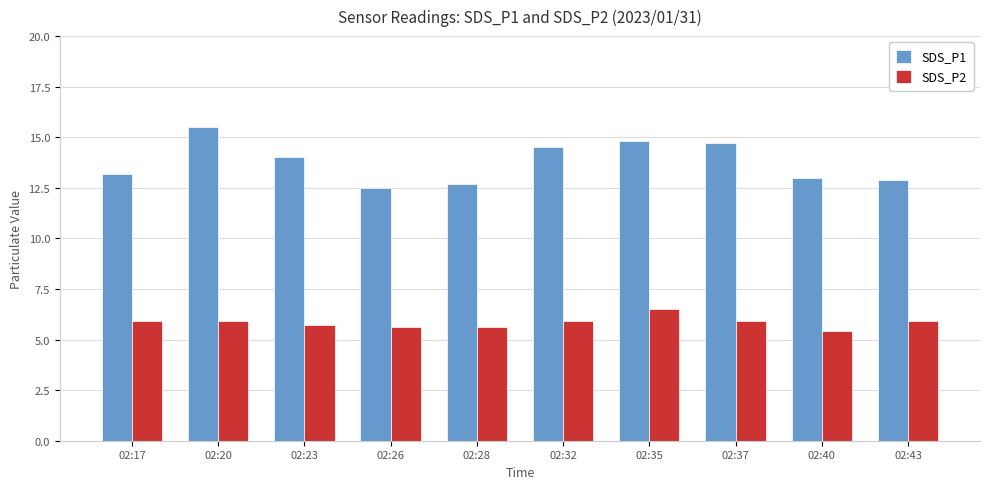

At 02:23, list the series in order from smallest to largest.

SDS_P2, SDS_P1